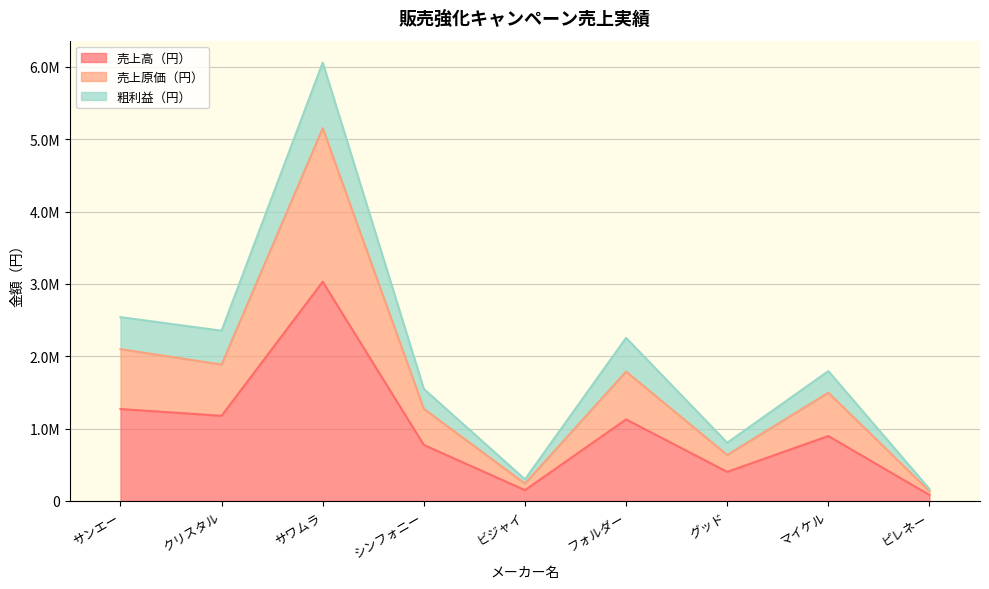

The value of 売上高（円） at ビジャイ is 149500. True or false?

True